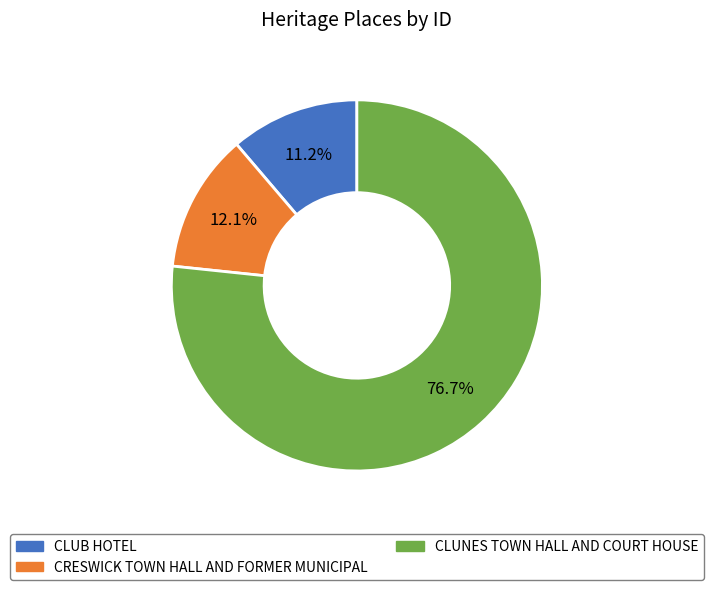

How much of the chart is everything except CLUNES TOWN HALL AND COURT HOUSE?

23.3%